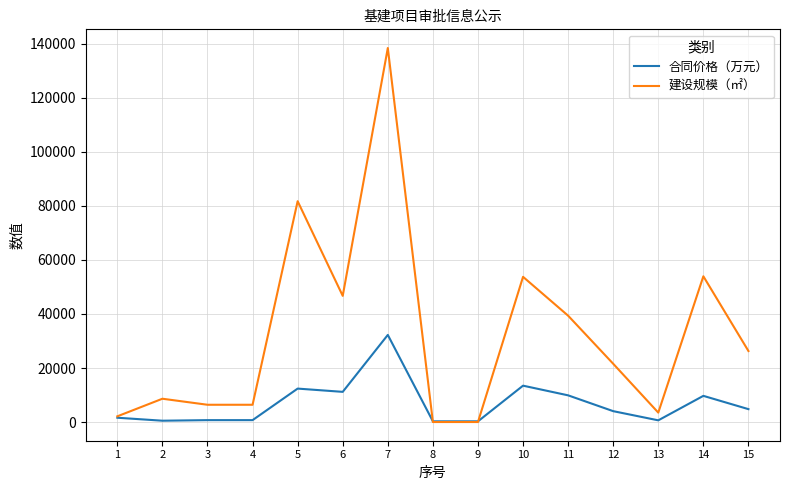

What is the maximum value for 合同价格（万元）?

32248